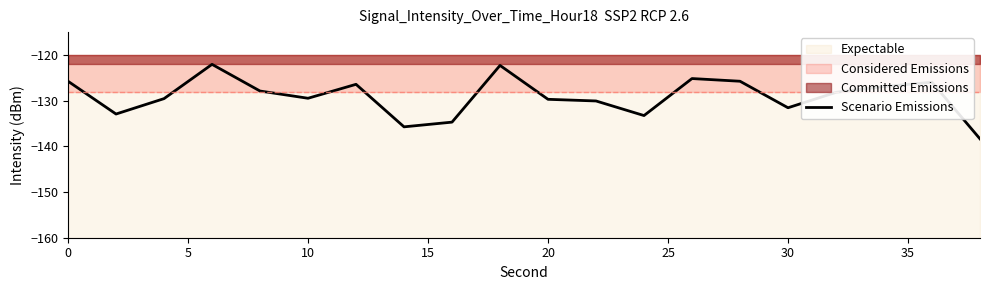

What is the minimum value for Scenario Emissions?

-138.4